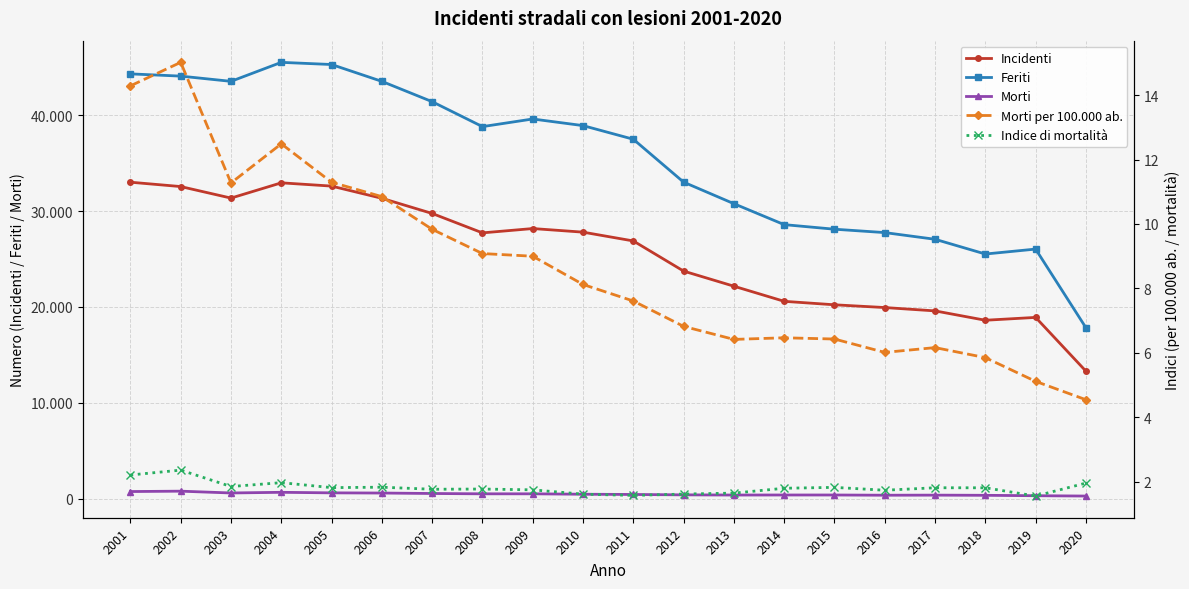

At which category does the chart reach its minimum across all series?

2019